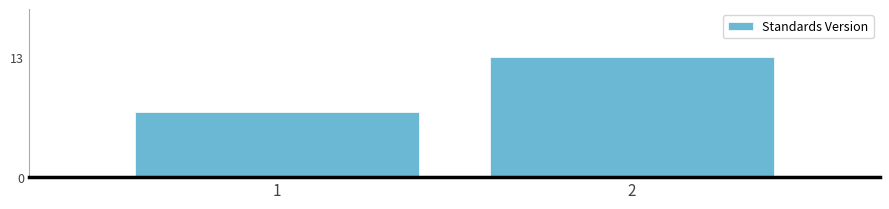

Reading left to right, what are all the values shown in this chart?

7	13